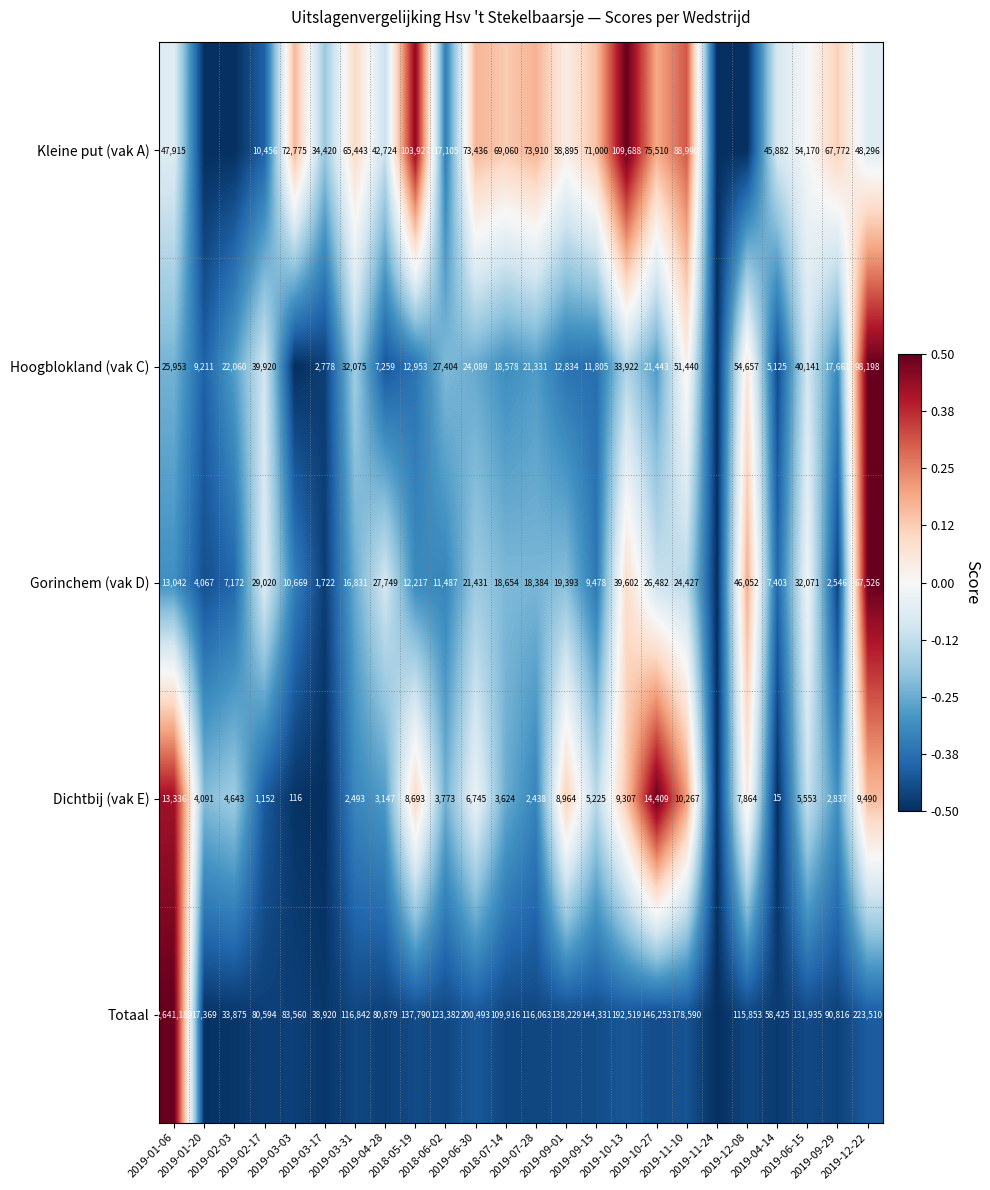

What is the average value of the Totaal series?

-0.4